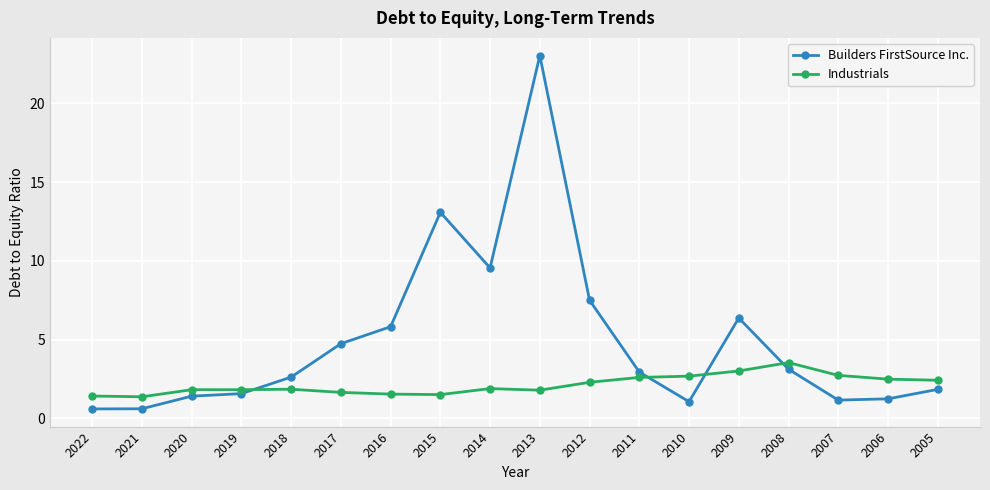

True or false: Industrials and Builders FirstSource Inc. cross at least once.

True